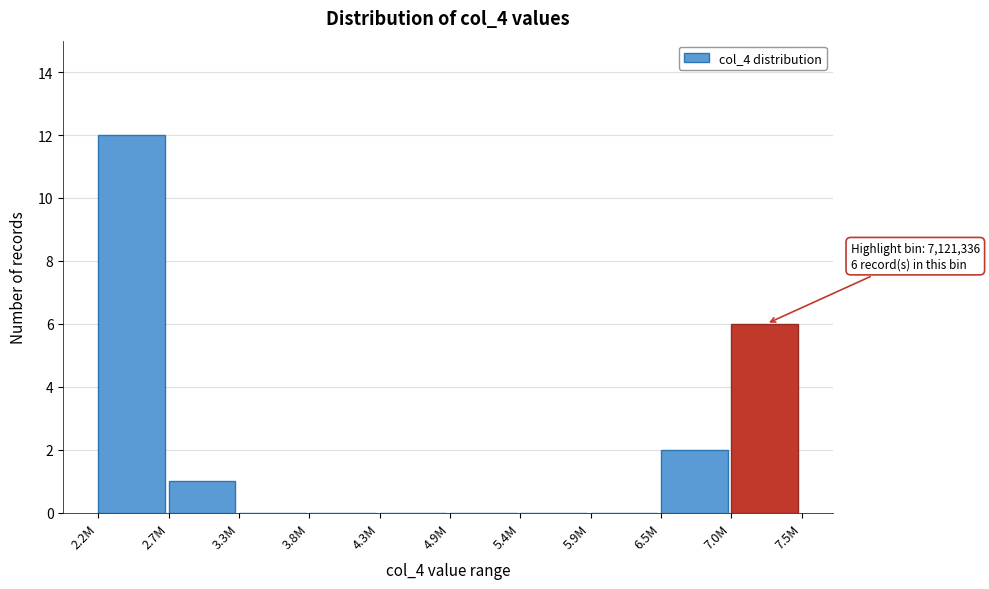

Reading left to right, extract all data points from this chart.

2.2M=12	2.7M=1	3.3M=0	3.8M=0	4.3M=0	4.9M=0	5.4M=0	5.9M=0	6.5M=2	7.0M=6